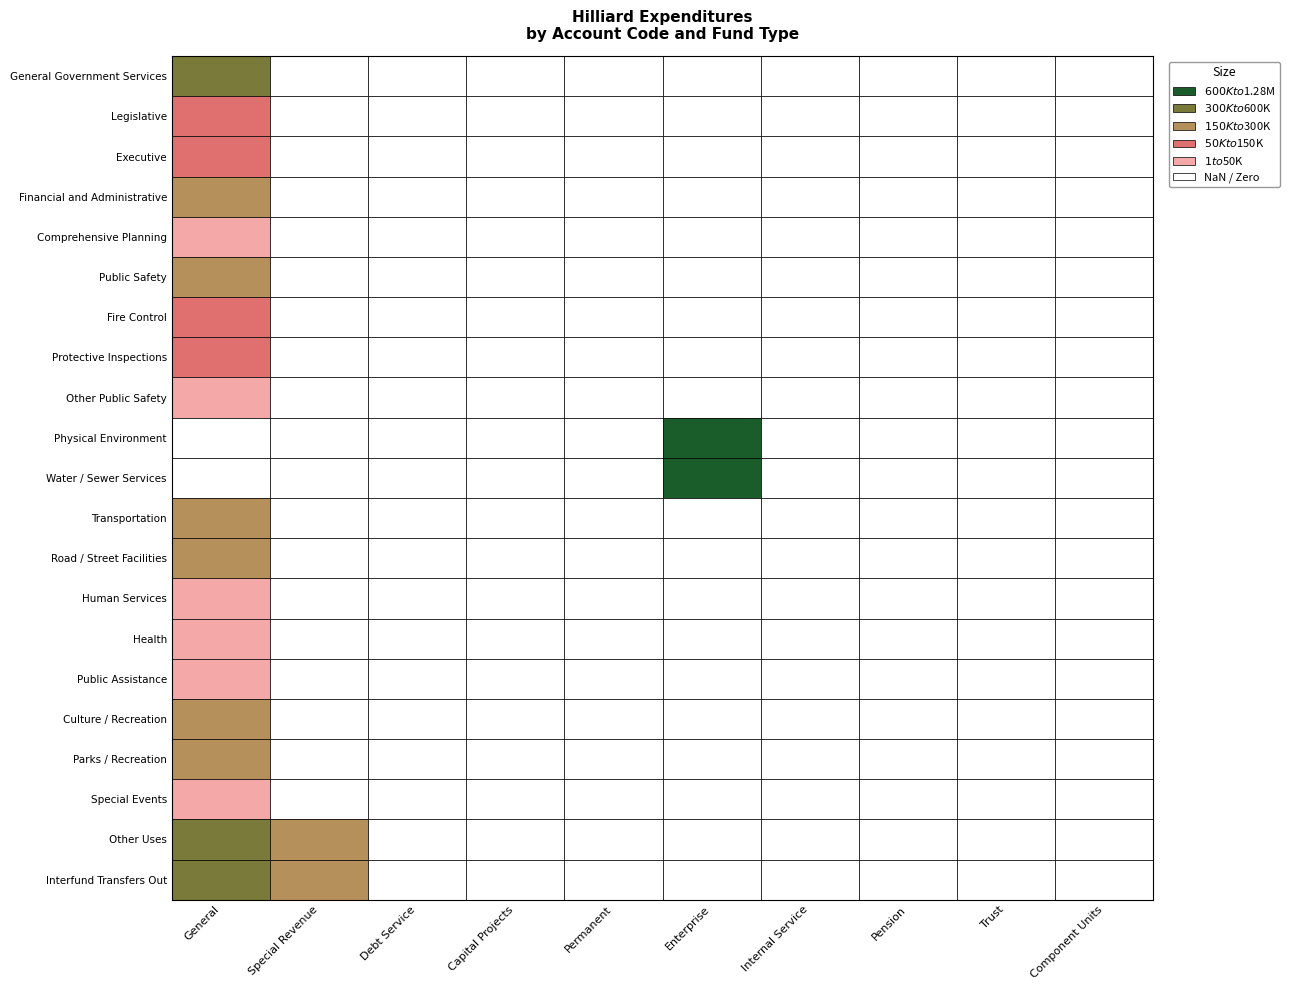

How many data points does each series have?

10